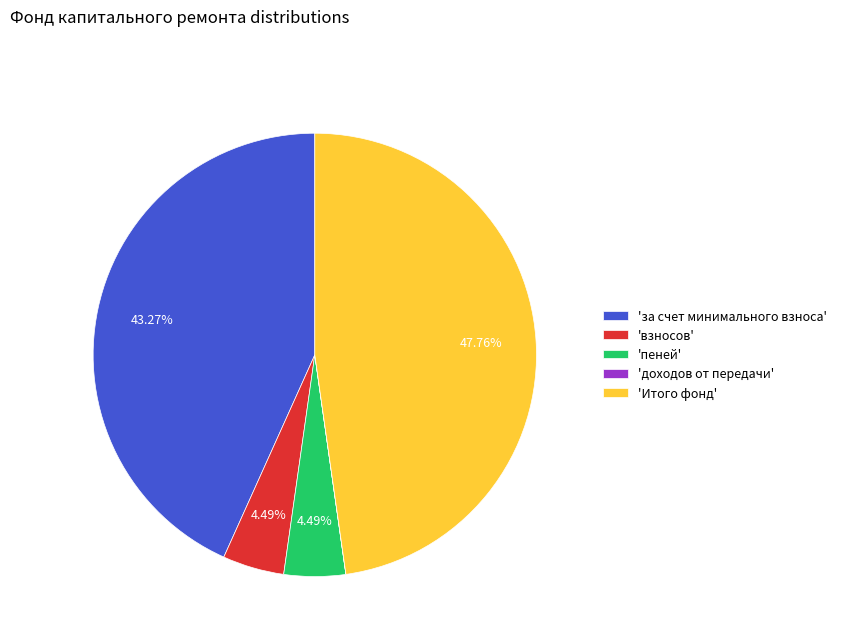

Which category has the biggest portion of the pie?

'Итого фонд'